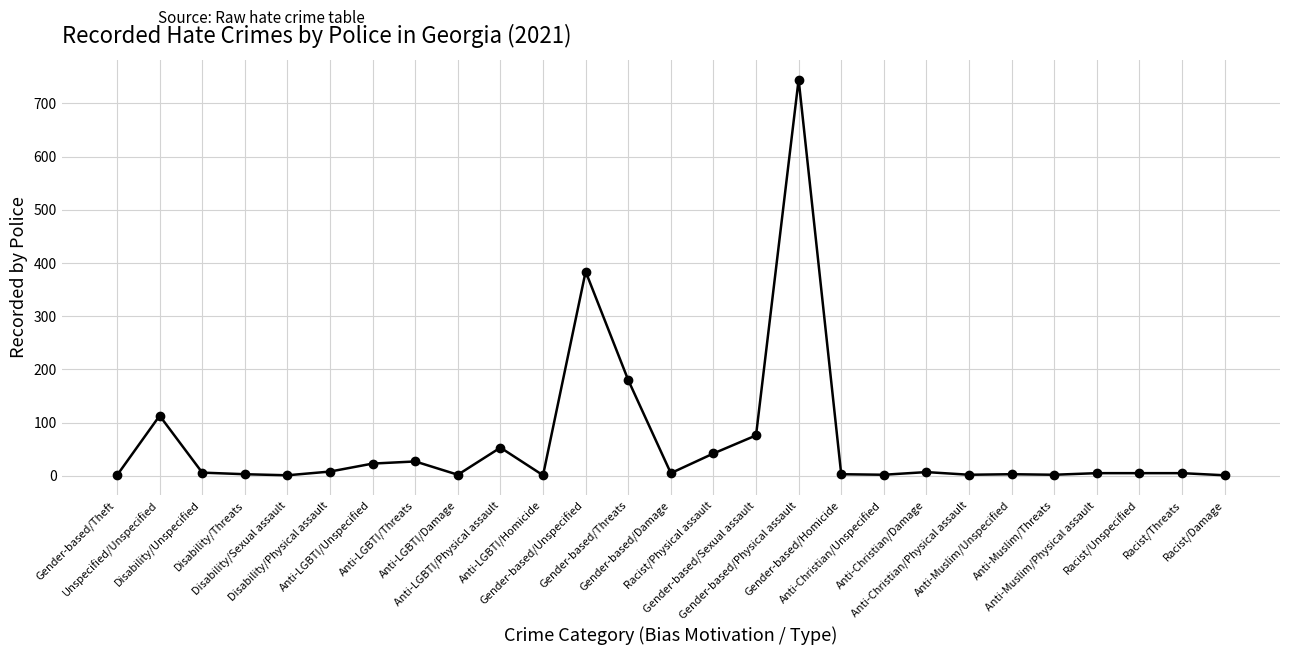

What is the average value?

63